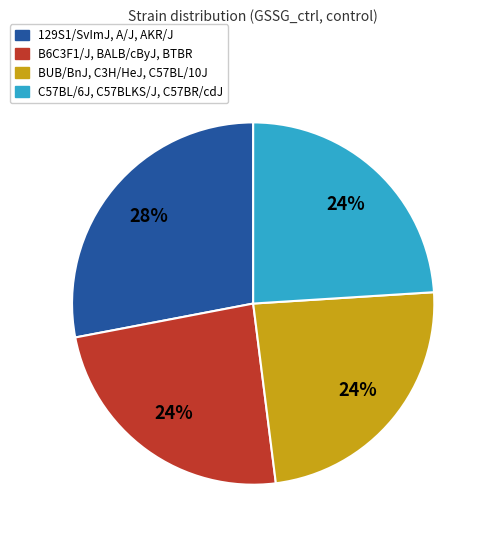

Between 129S1/SvImJ, A/J, AKR/J and BUB/BnJ, C3H/HeJ, C57BL/10J, which is larger?

129S1/SvImJ, A/J, AKR/J